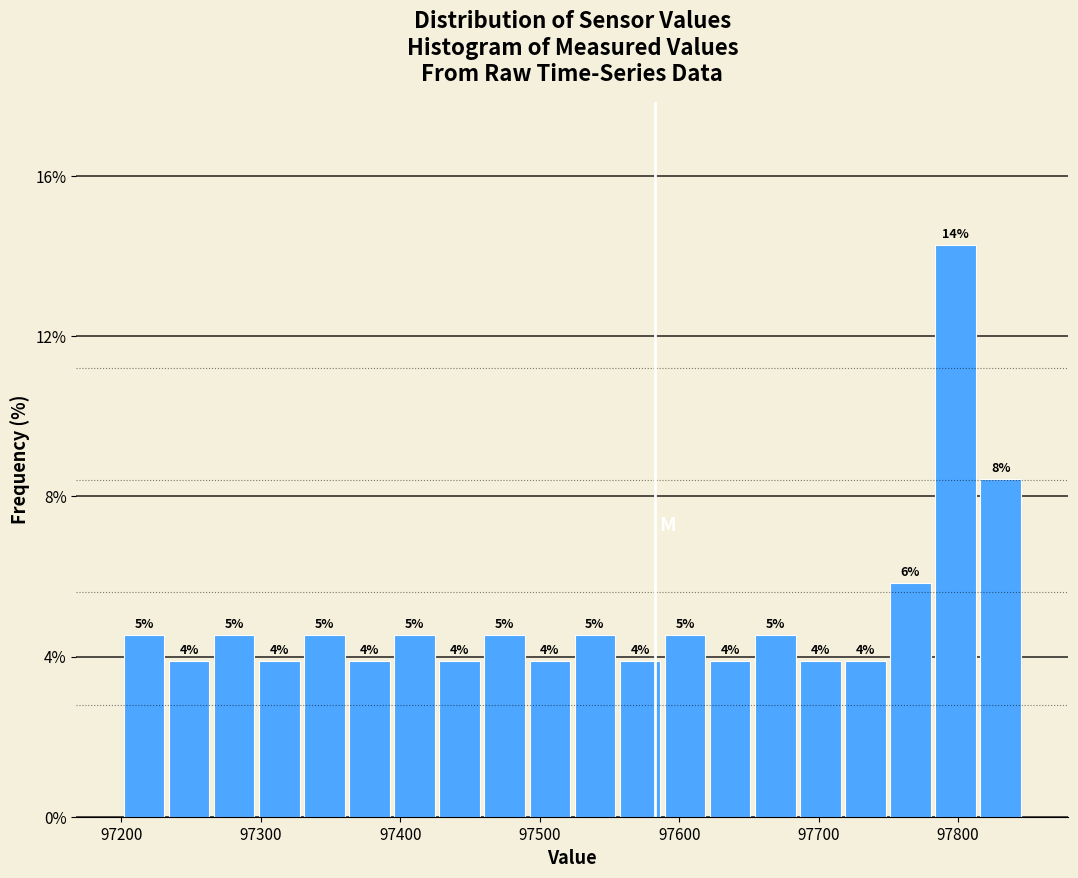

Around what value on the x-axis is the tallest bar? Give the approximate position of its centre, as read against the axis.

97800